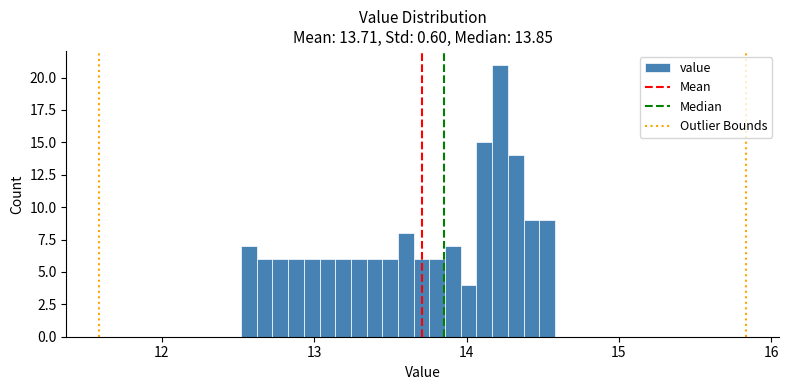

Around what value on the x-axis is the tallest bar? Give the approximate position of its centre, as read against the axis.

14.2